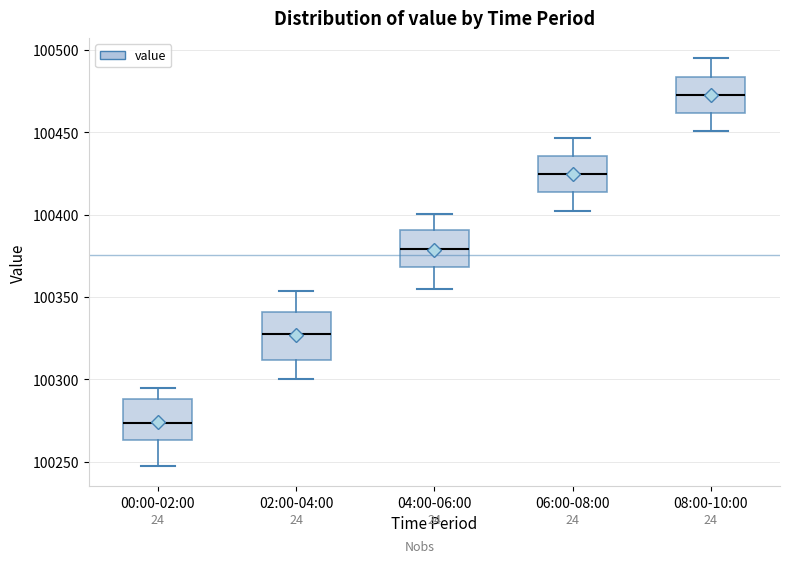

Where is the upper edge of the box for 02:00-04:00 on the y-axis? The values are not printed on the chart, so give them approximately, as read against the axis.

100340